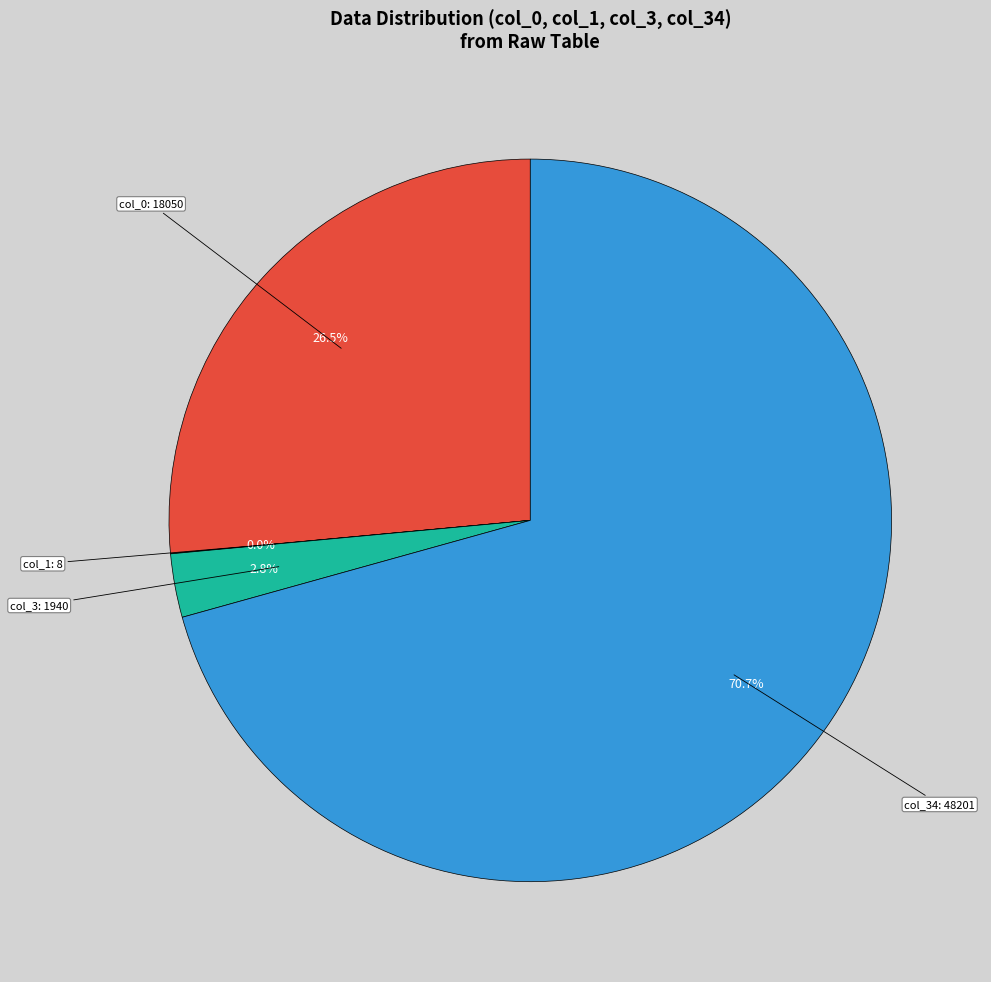

Is there any slice that represents more than half of the pie?

Yes